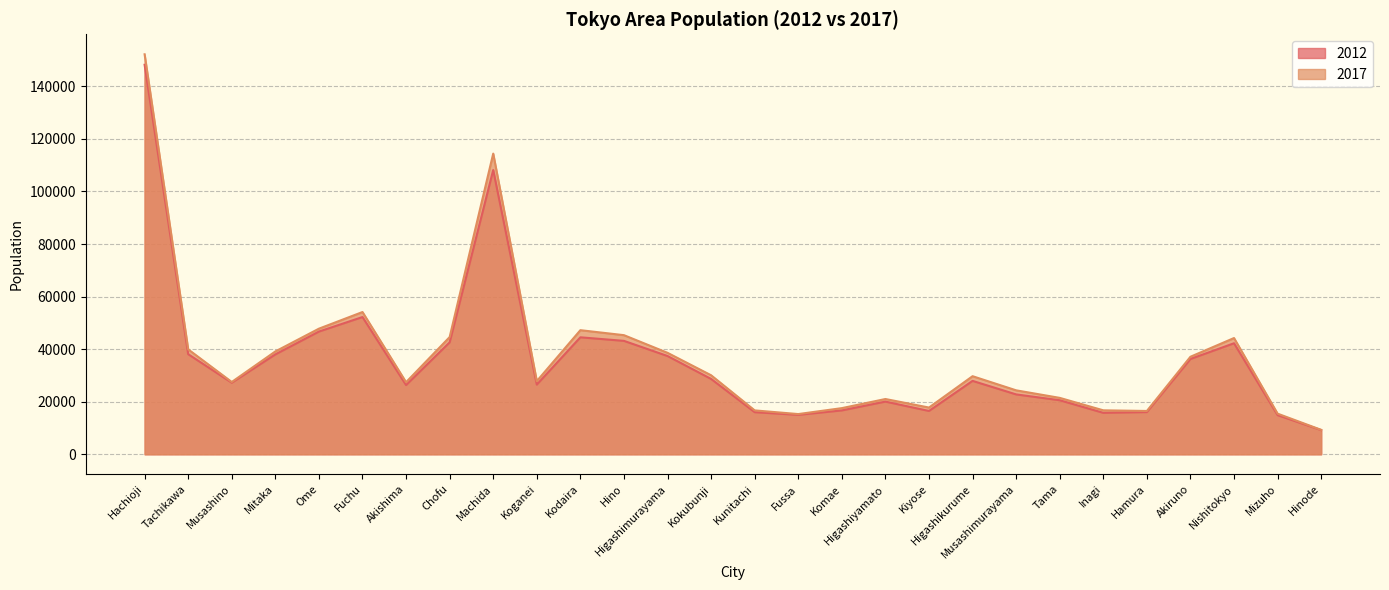

Where is the first local minimum for 2017?

Musashino